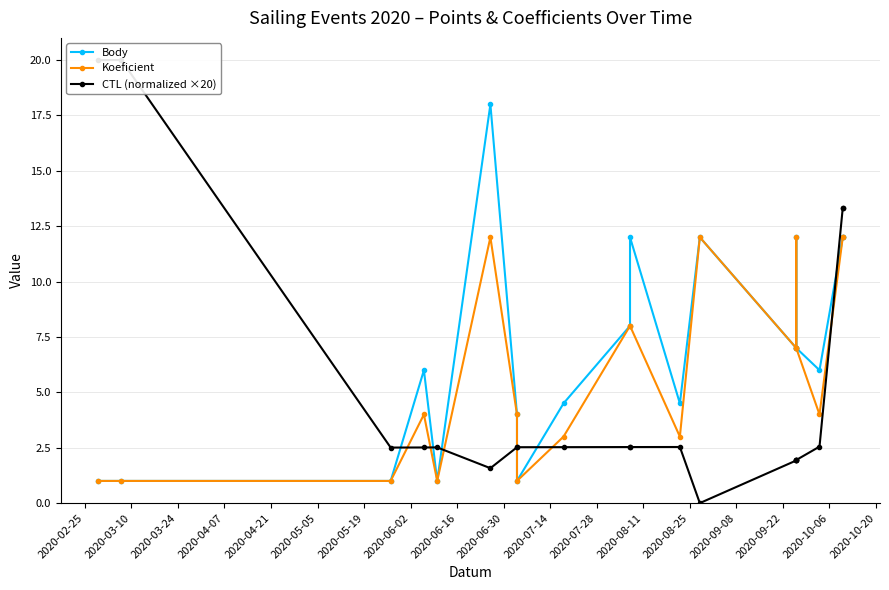

At 2020-04-21, list the series in order from largest to smallest.

CTL (normalized ×20), Body, Koeficient